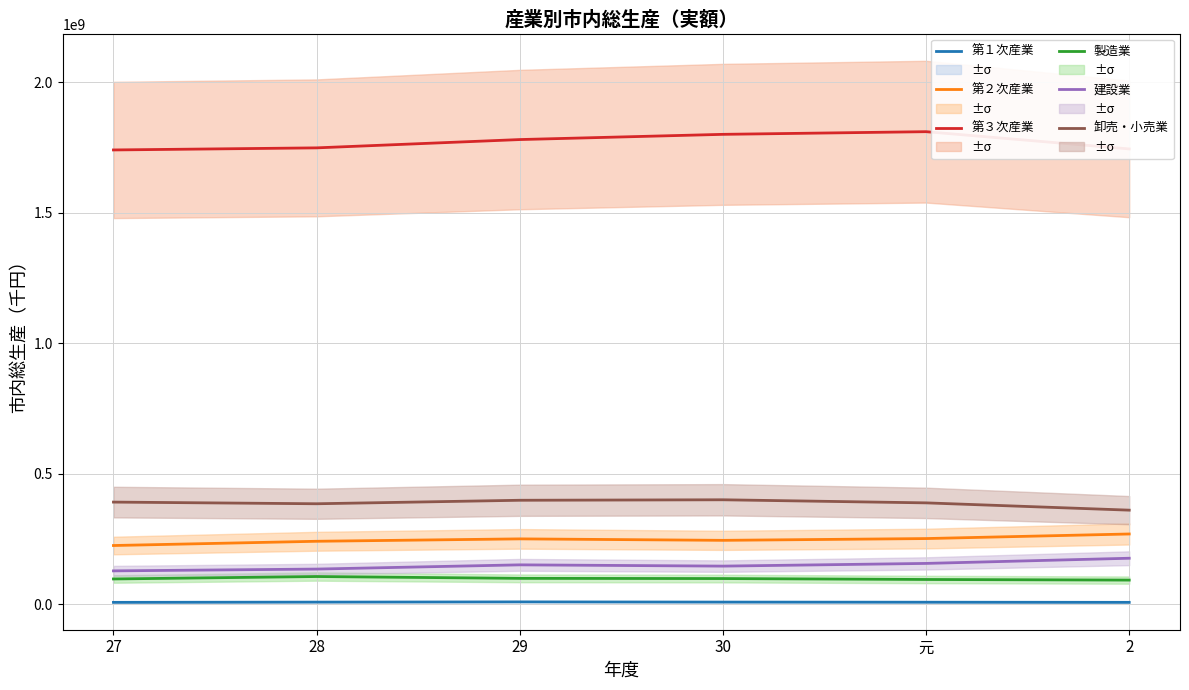

True or false: 建設業 and 第３次産業 cross at least once.

False